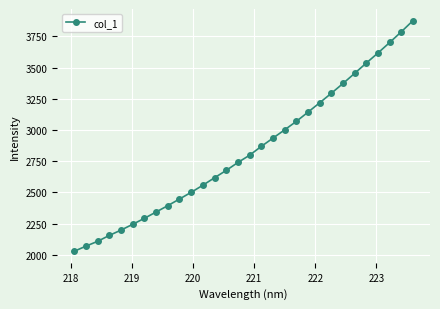

What is the maximum value shown in the chart?

3876.7